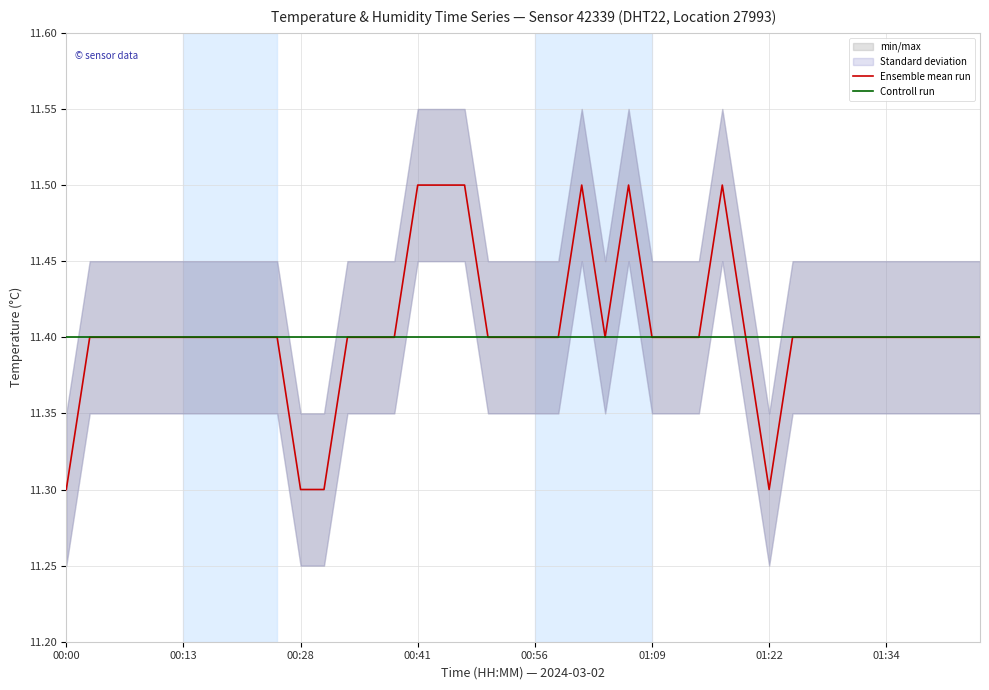

How many lines are shown in the chart?

2